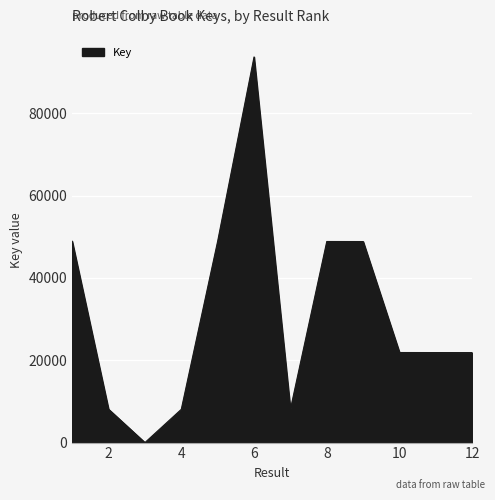

What is the difference between the maximum and minimum values?

93714